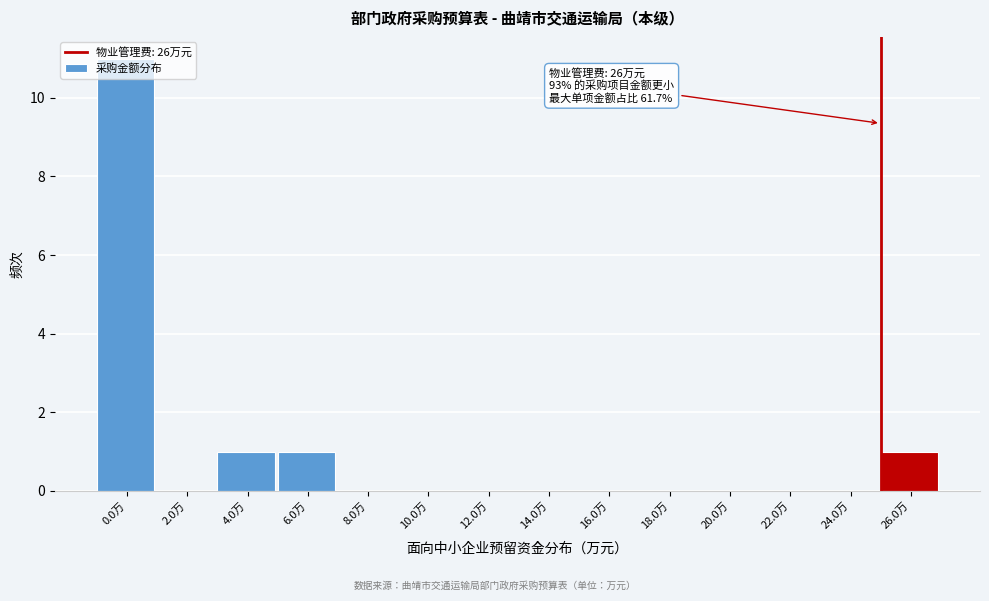

What is the sum of all values?

14